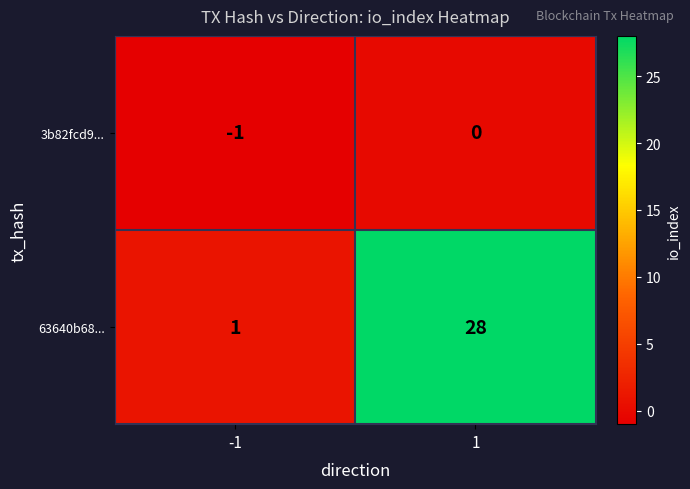

What is the difference between the maximum and minimum values in the 63640b68... series?

27